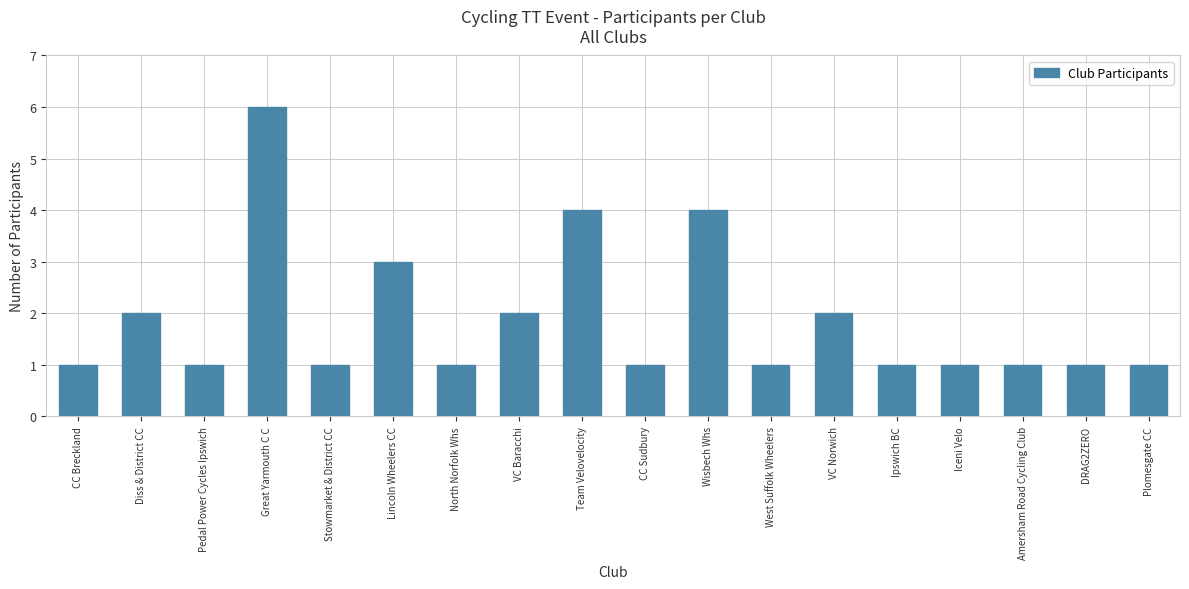

What is the difference between the values at DRAG2ZERO and Lincoln Wheelers CC?

2